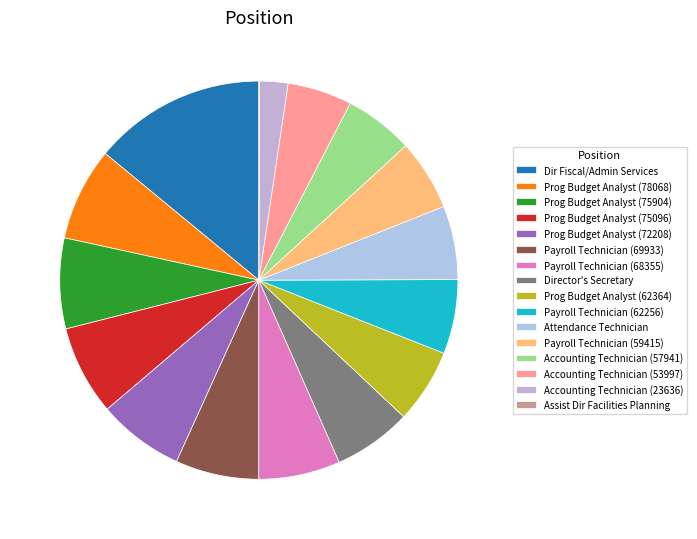

What percentage do Payroll Technician (62256) and Prog Budget Analyst (62364) together represent?

12.1%